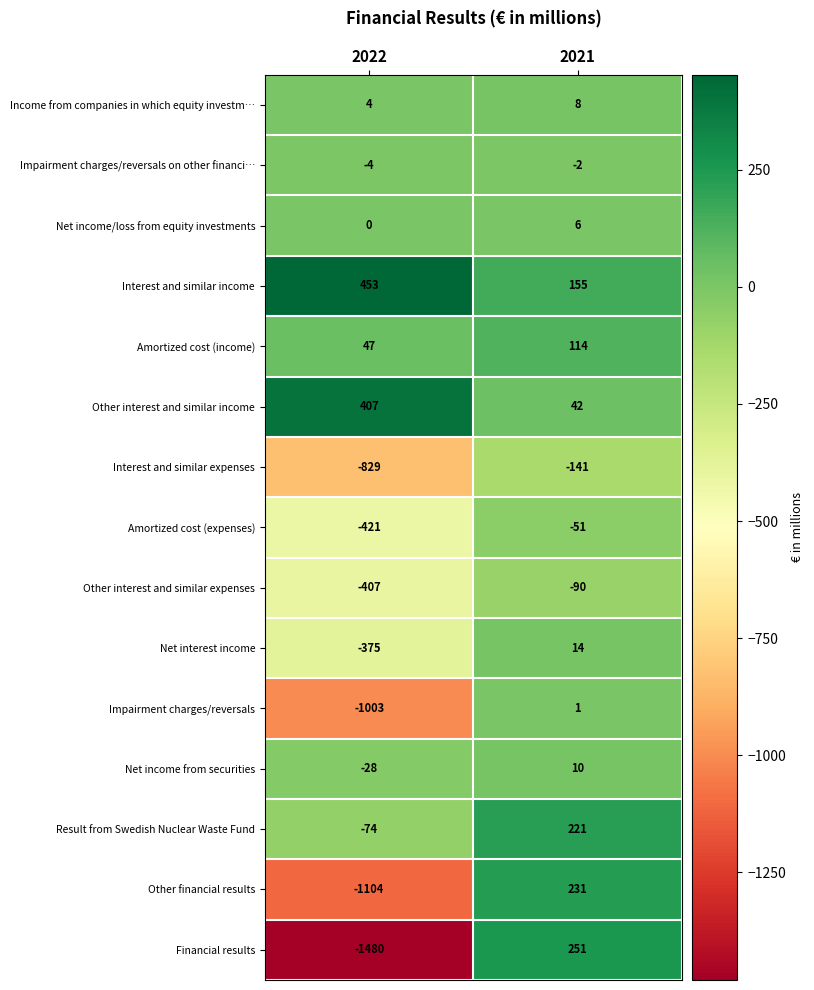

True or false: Amortized cost (expenses) has a value of -51 at 2021.

True